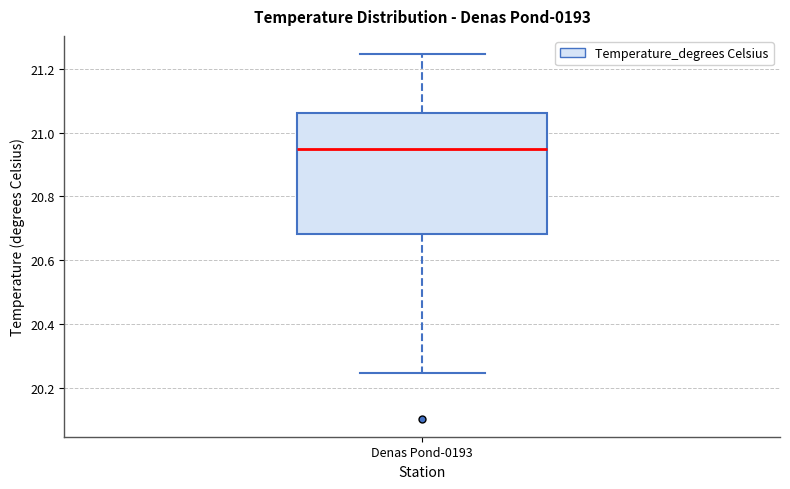

Transcribe this box plot: give where the median line is, the range the box spans, and where the two whiskers end, as read against the y-axis. The values are not printed on the chart, so give them approximately, as read against the axis.

median 20.94, box 20.68 to 21.06, whiskers 20.24 to 21.24